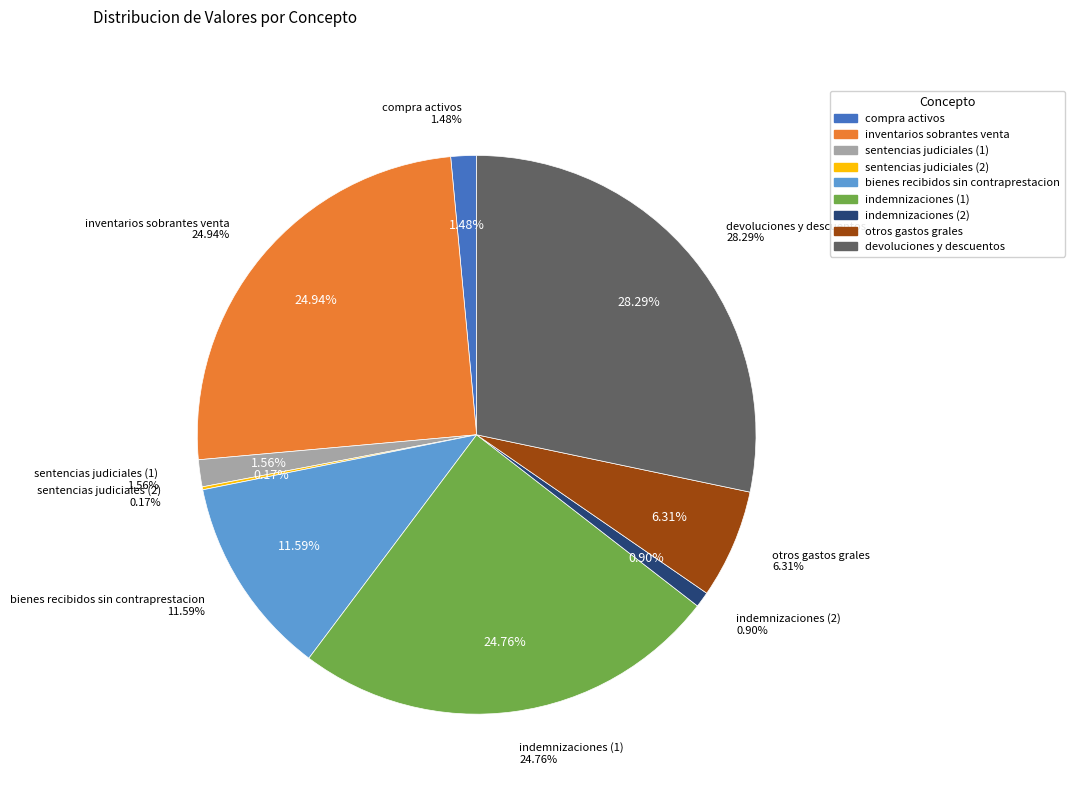

How many segments does this pie chart have?

9